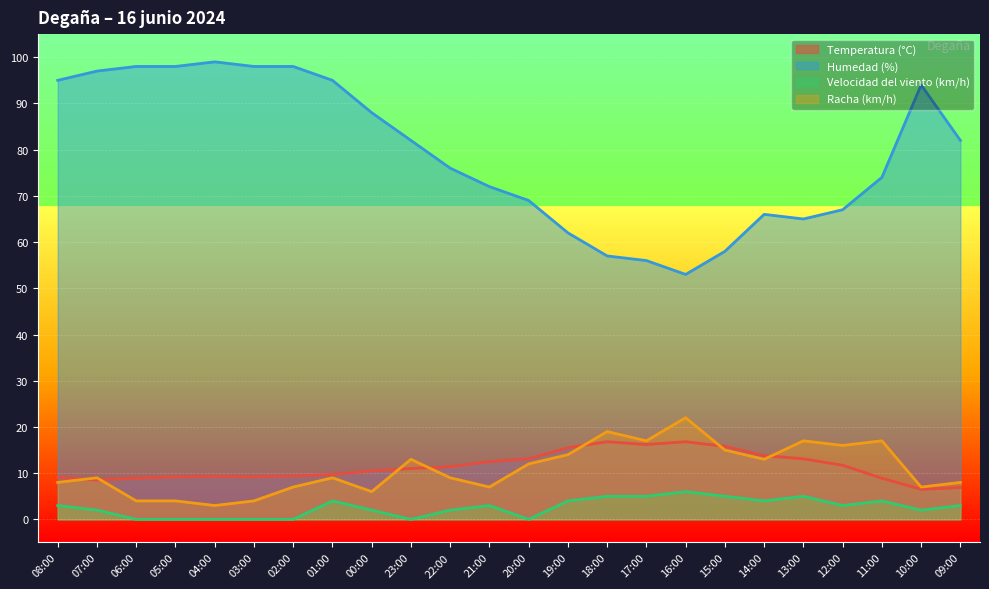

How many data points does each series have?

24